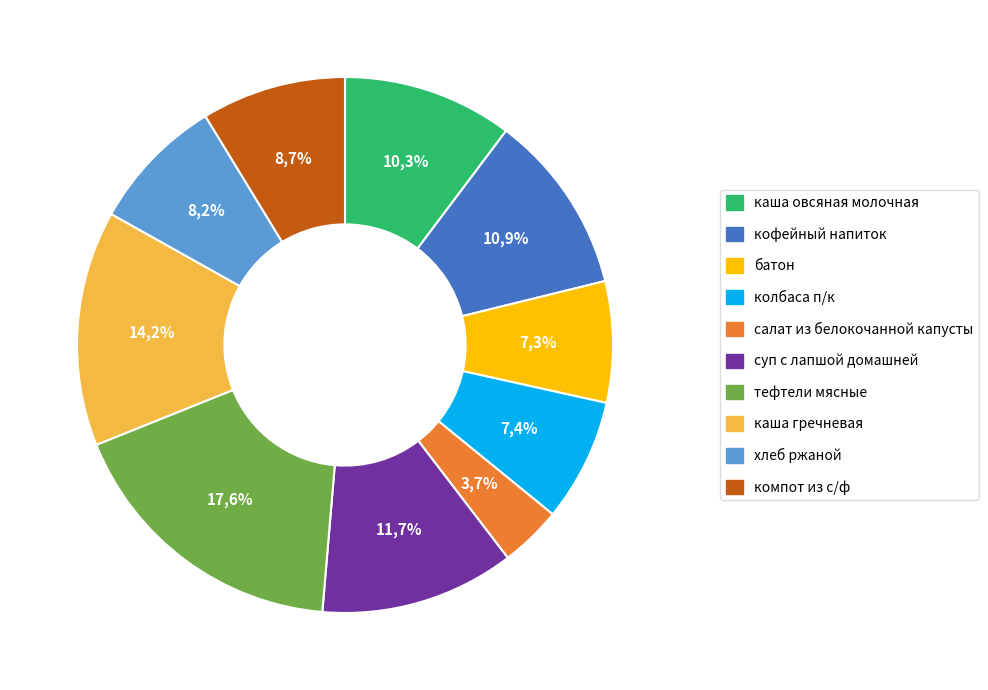

To the nearest percent, what portion does салат из белокочанной капусты represent?

4%